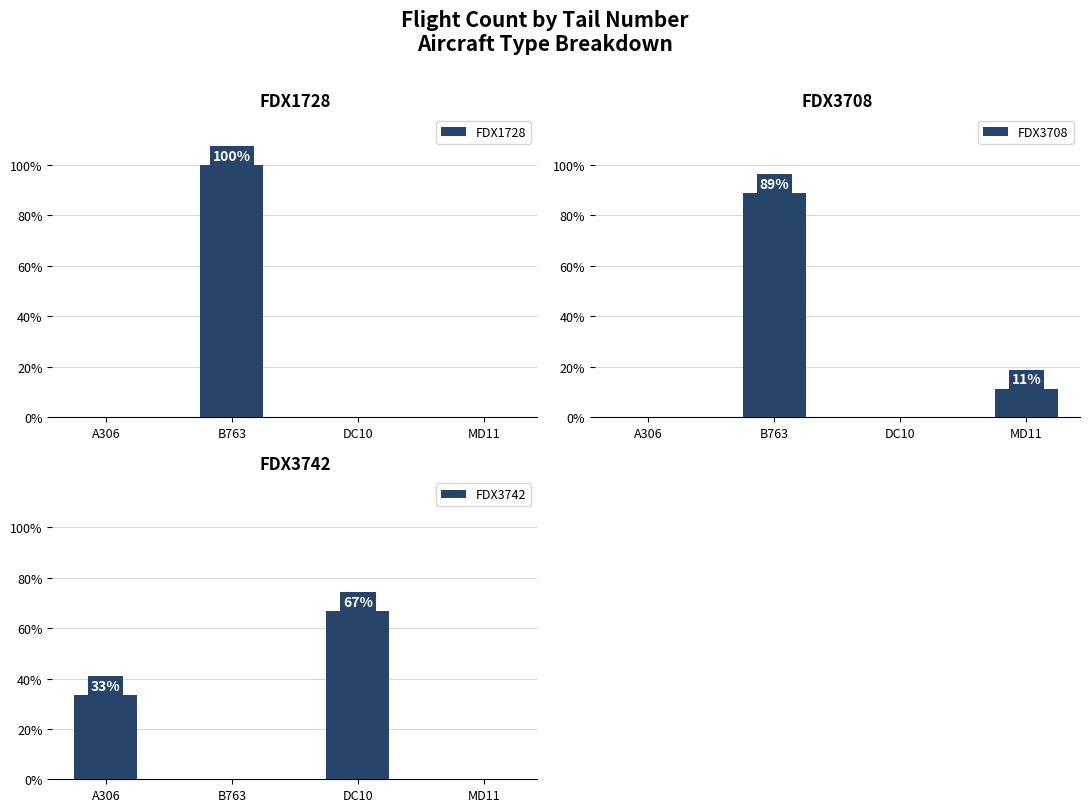

What is the maximum value for FDX3742?

66.7